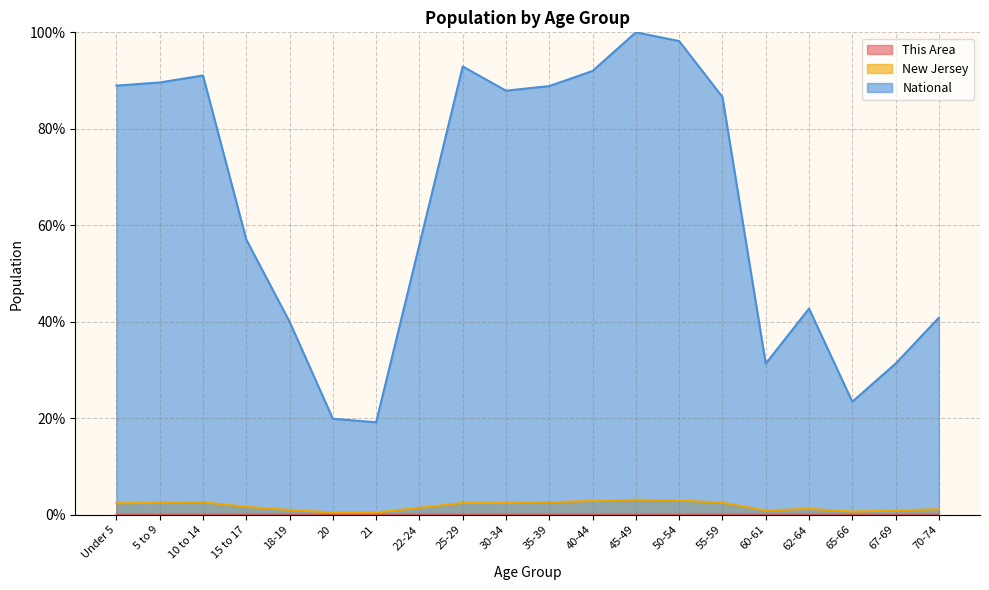

Which series has the largest total across all categories?

National